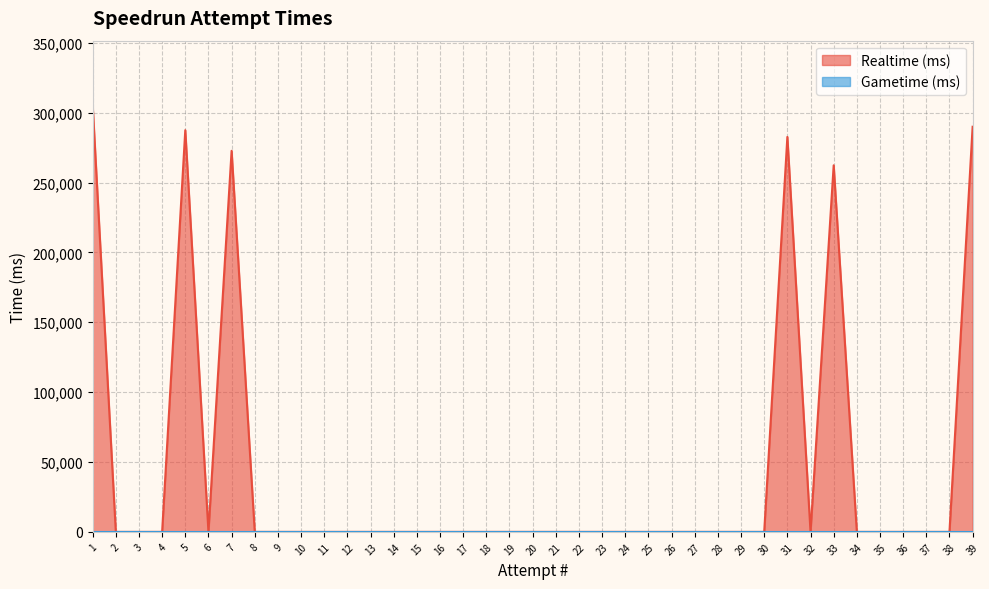

Which has a higher value, 35 or 13?

35